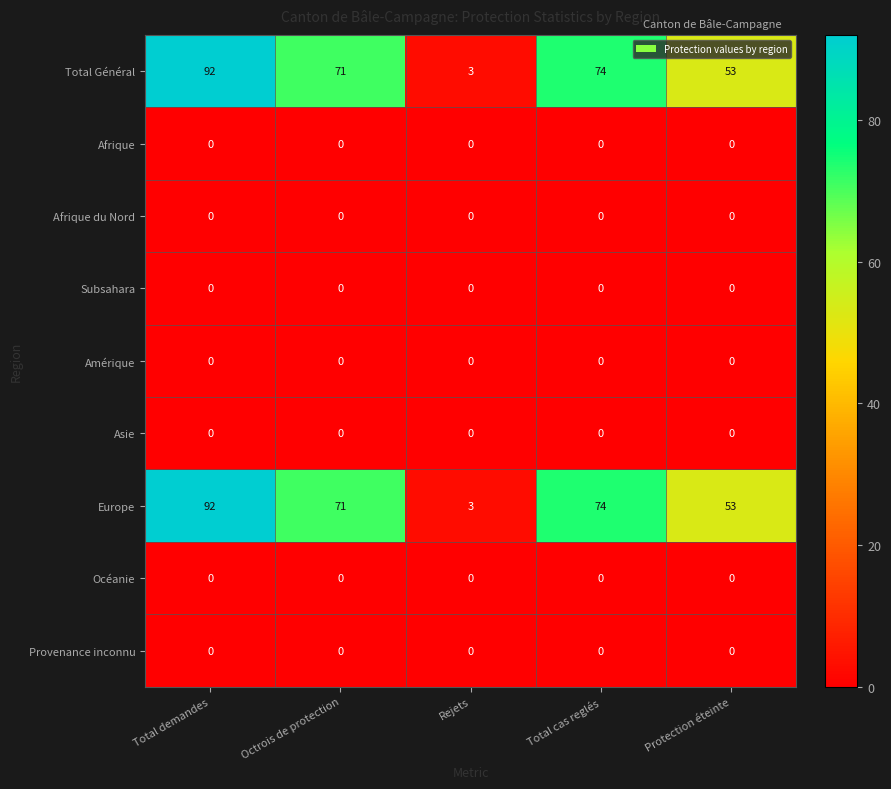

Which category has the highest value in the Europe series?

Total demandes